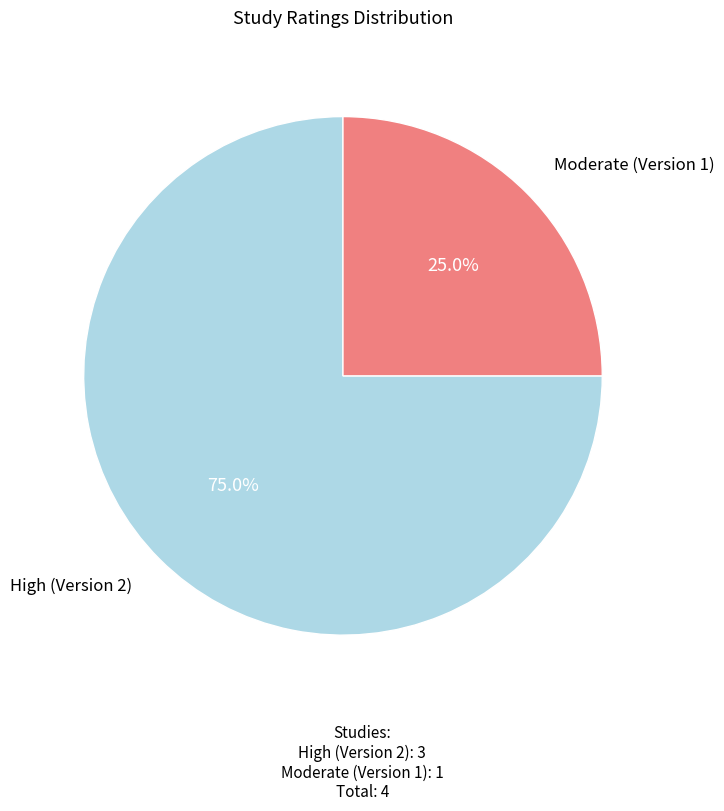

Does any single category account for the majority?

Yes